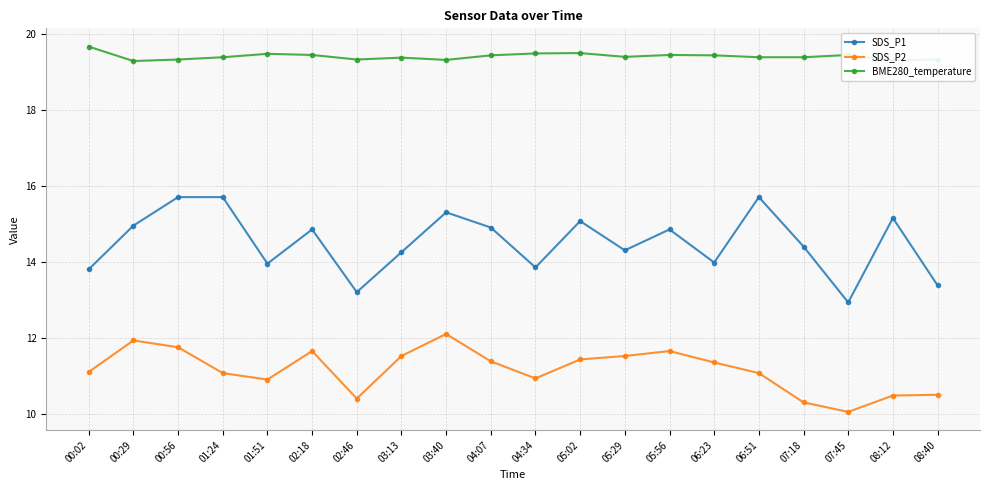

What is the total value across all series at 08:40?

43.2